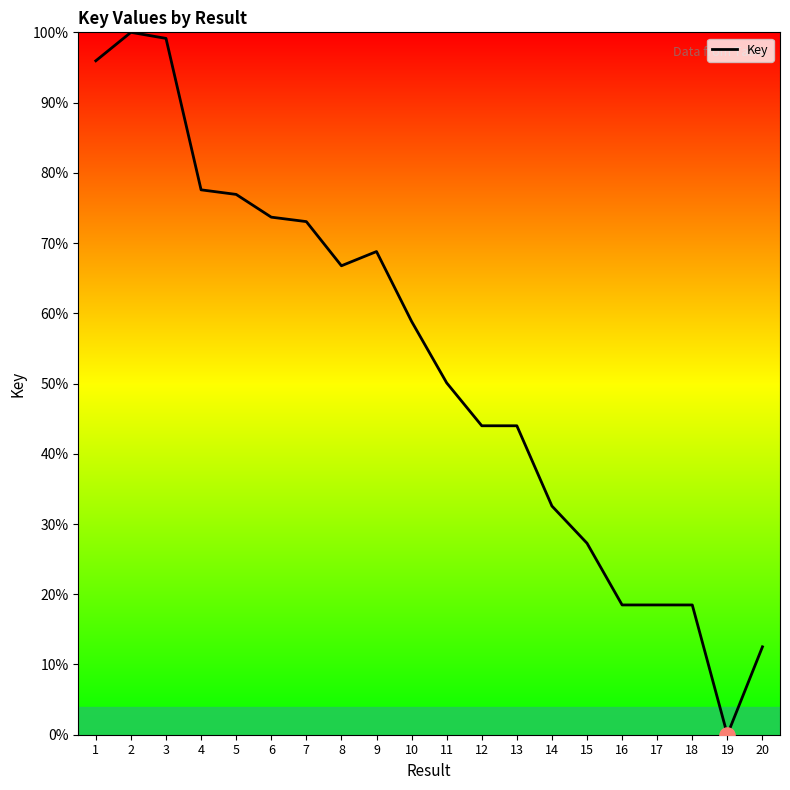

Between 14 and 9, which is larger?

9